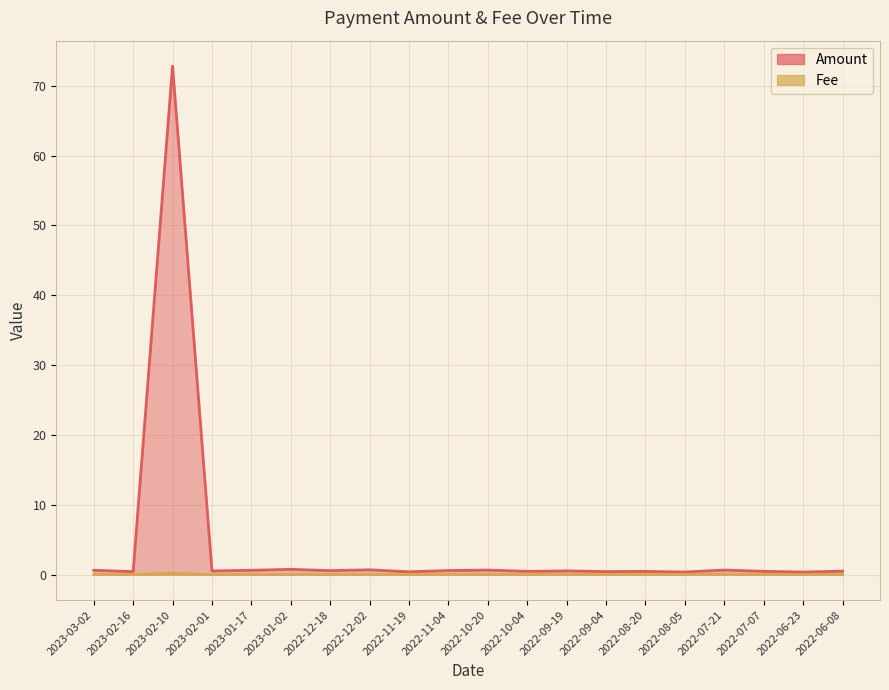

True or false: Fee and Amount cross at least once.

False